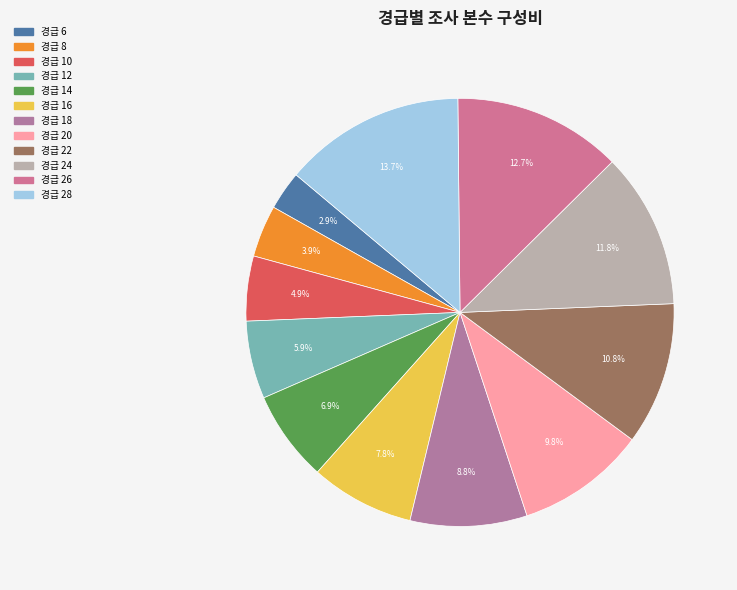

Is it true that 경급 14 is 1% of the pie?

False